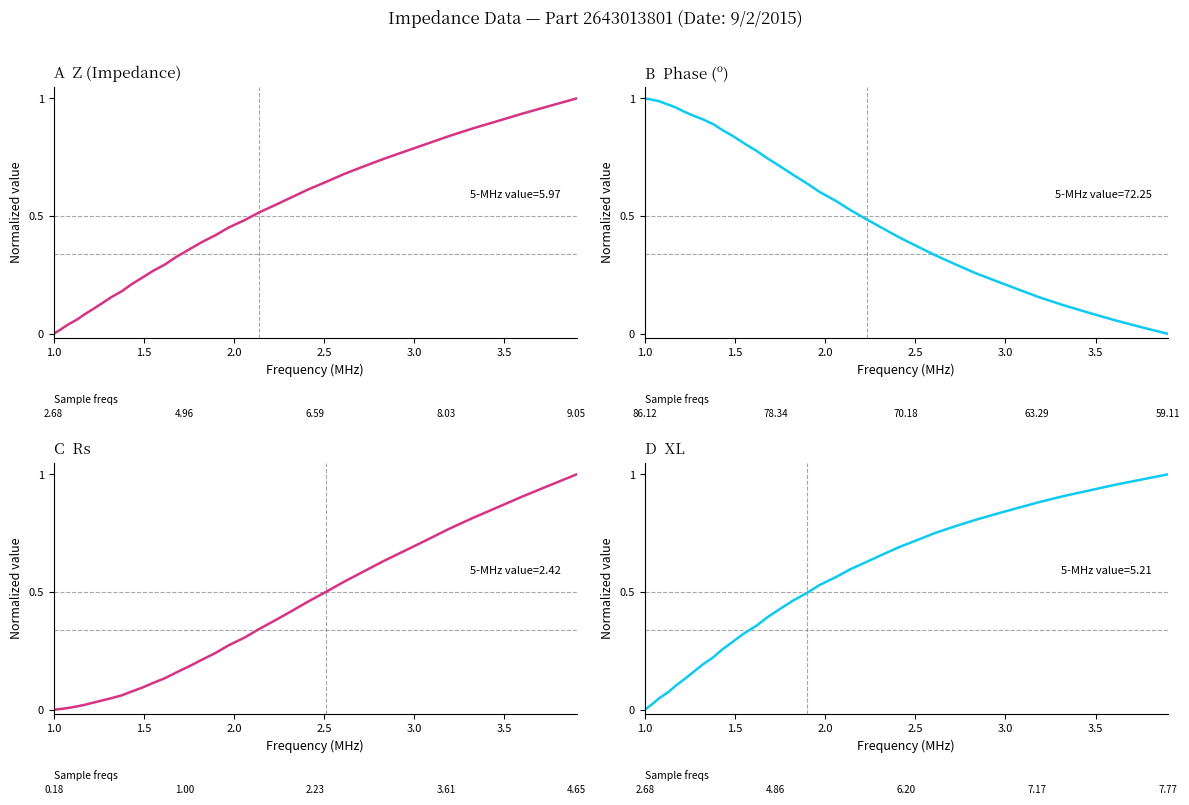

How many series are shown in this chart?

4